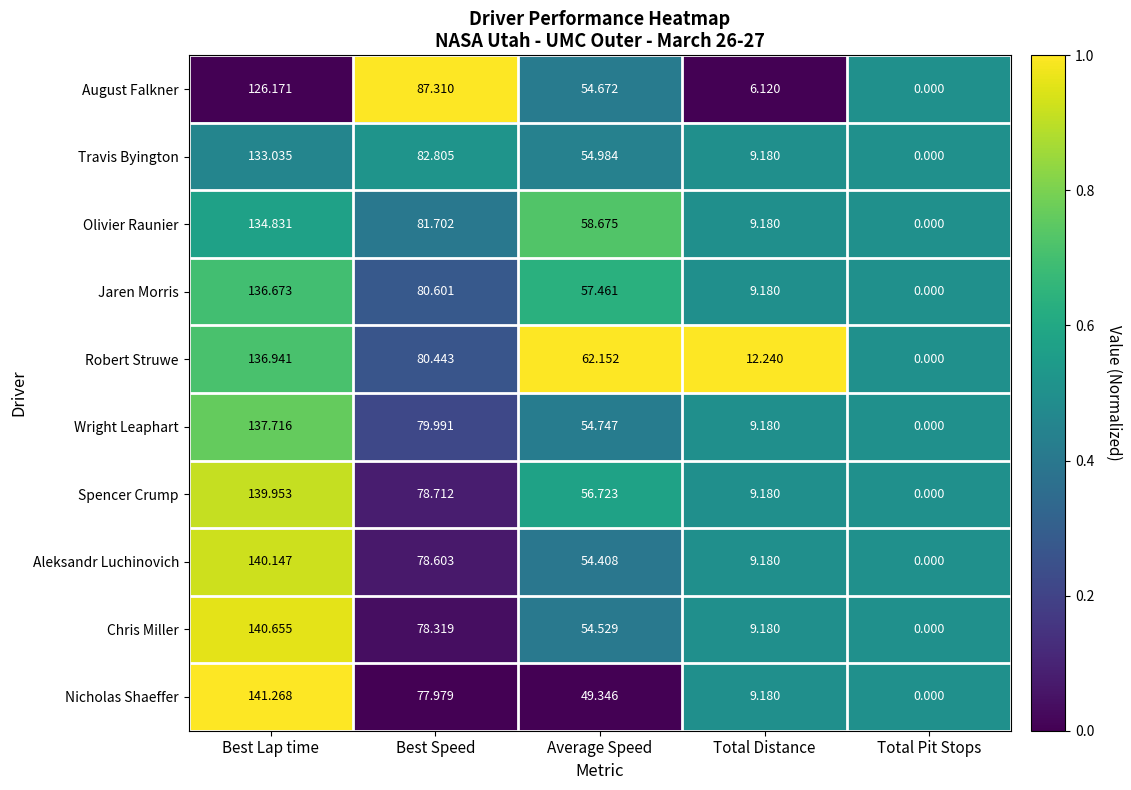

Which category has the lowest value in the Robert Struwe series?

Total Pit Stops